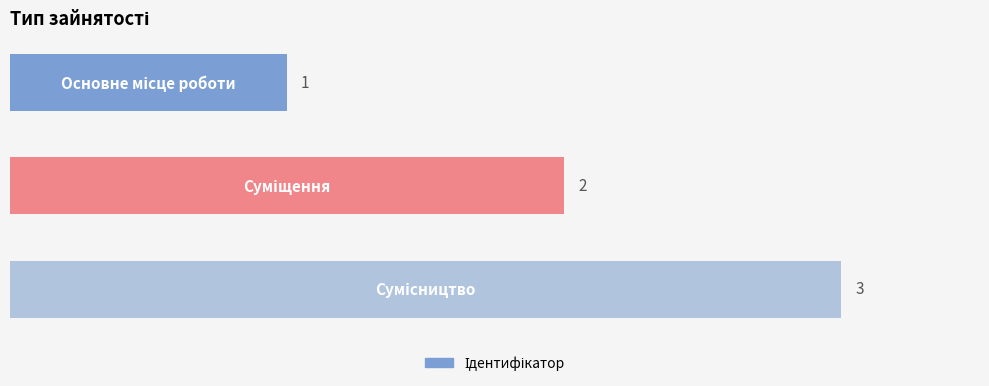

How many values are between 1 and 3?

3